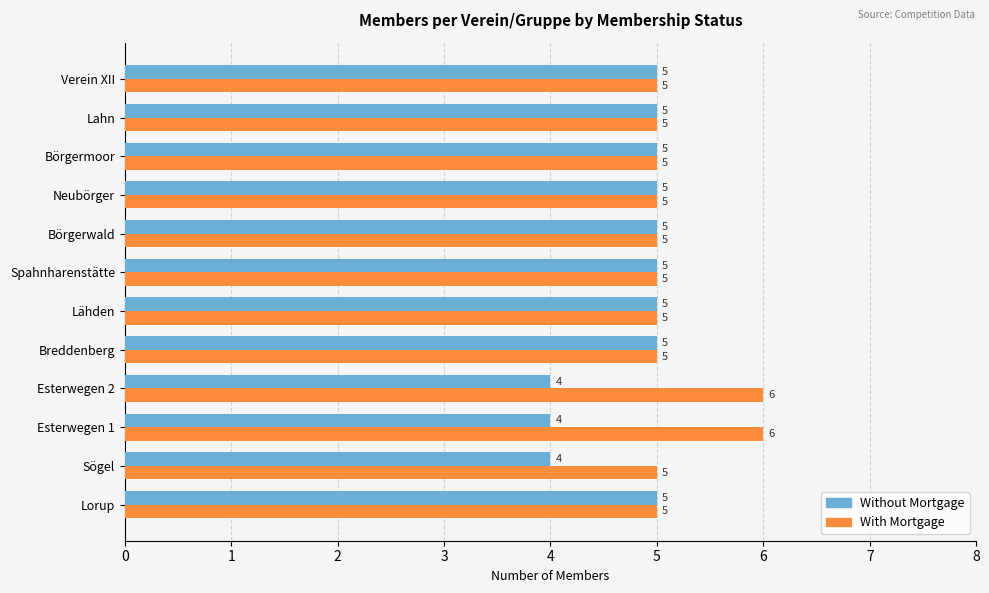

What is the minimum value for Without Mortgage?

4